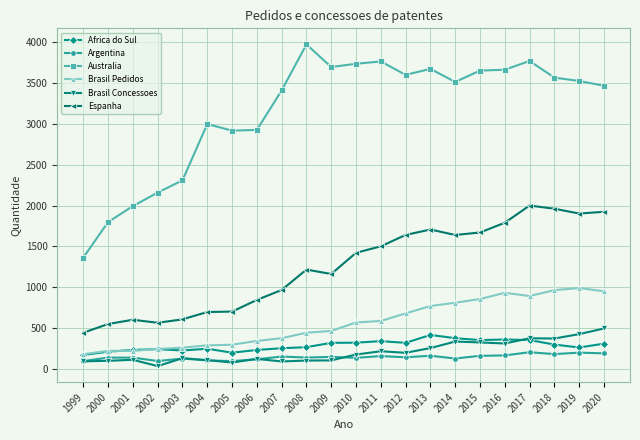

What is the difference between the Australia values at 2019 and 2011?

239